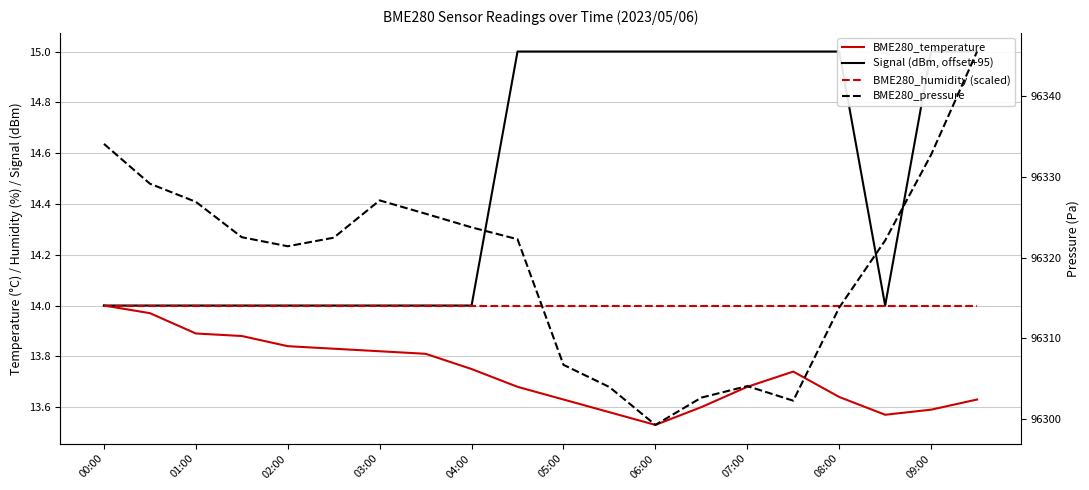

How many lines are shown in the chart?

4